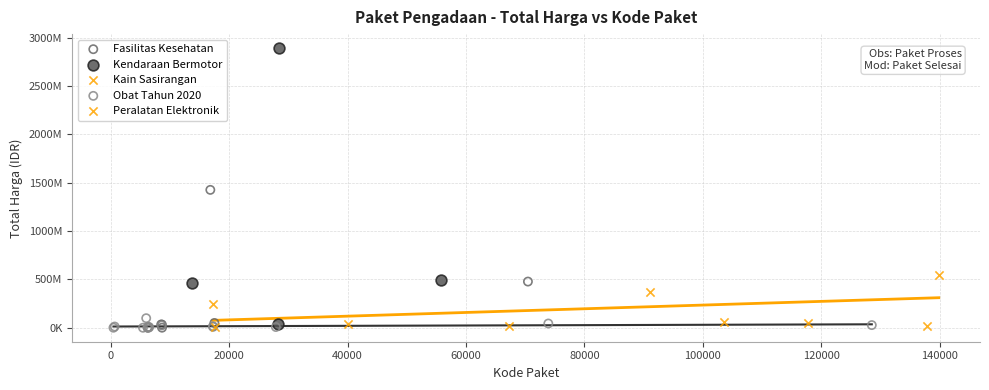

What are all the series names shown in the legend?

Fasilitas Kesehatan, Kendaraan Bermotor, Kain Sasirangan, Obat Tahun 2020, Peralatan Elektronik